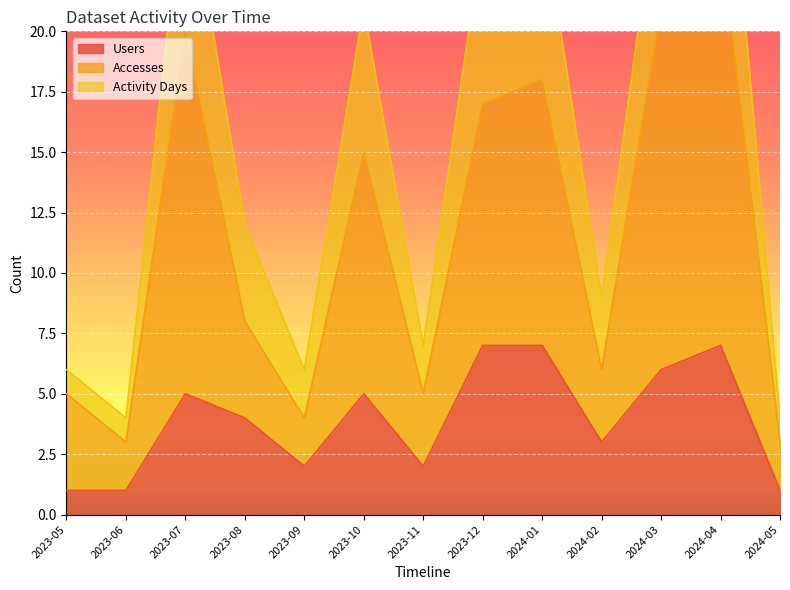

What is the difference between the Accesses values at 2024-03 and 2024-02?

15